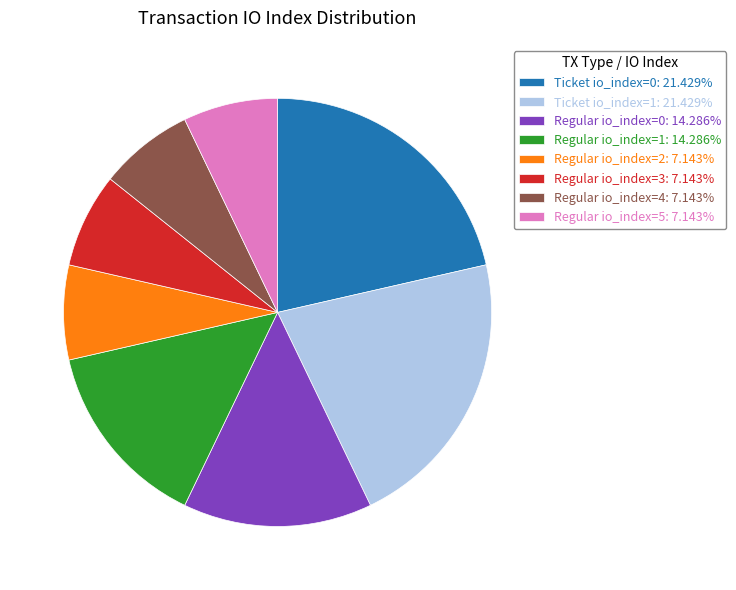

Approximately how many times larger is the value at Regular io_index=1: 14.286% compared to Ticket io_index=1: 21.429%?

0.7